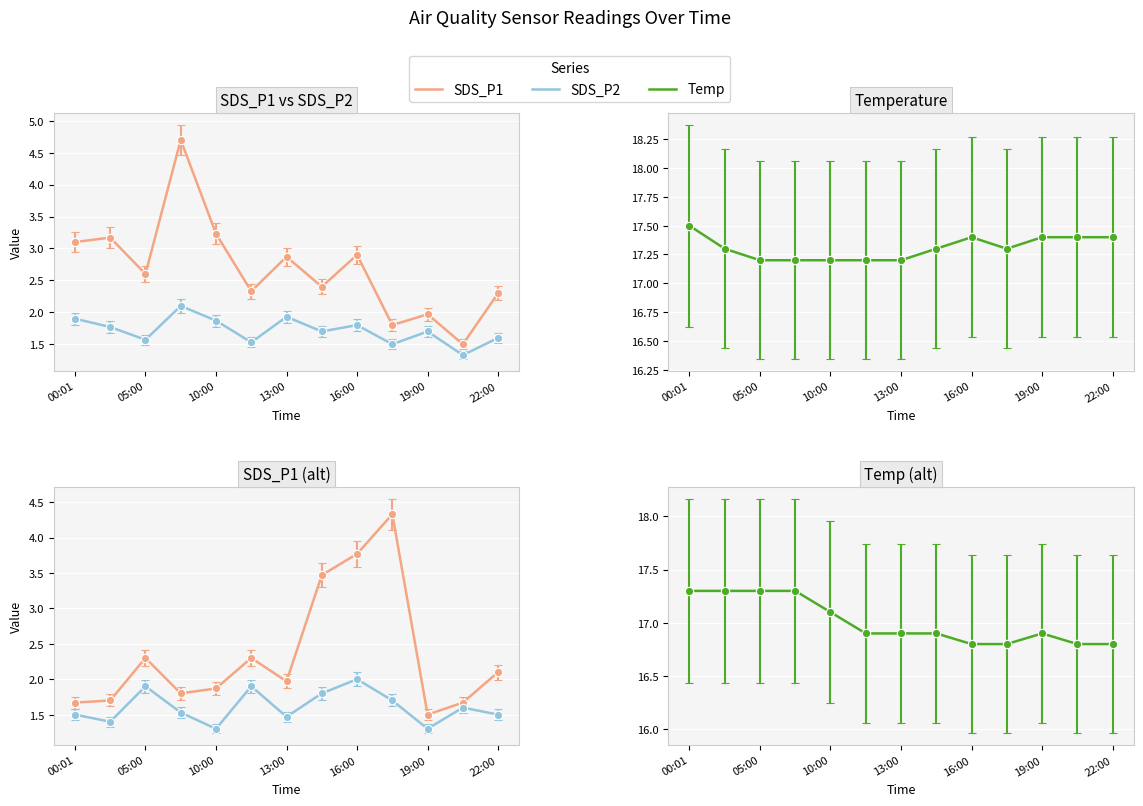

List the series in order of their peak value, highest first.

Temp, SDS_P1, SDS_P2